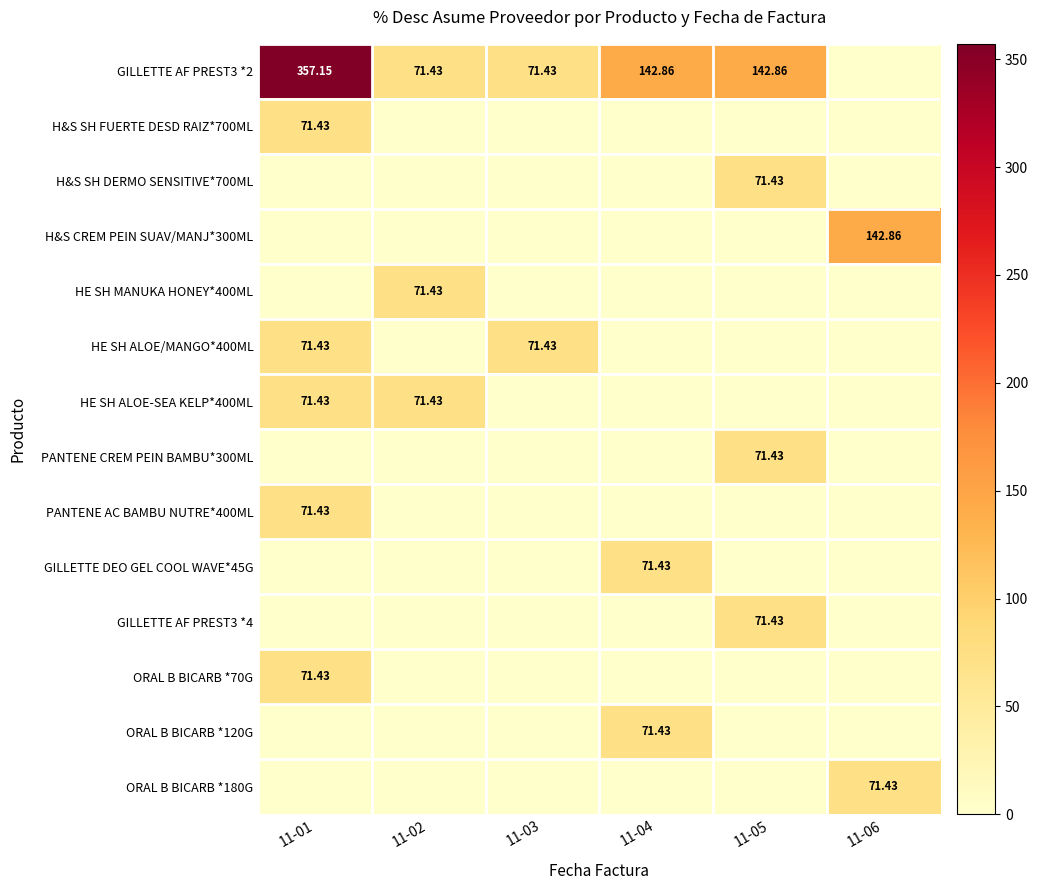

The HE SH ALOE-SEA KELP*400ML series shows 0.0 at 11-04. True or false?

True